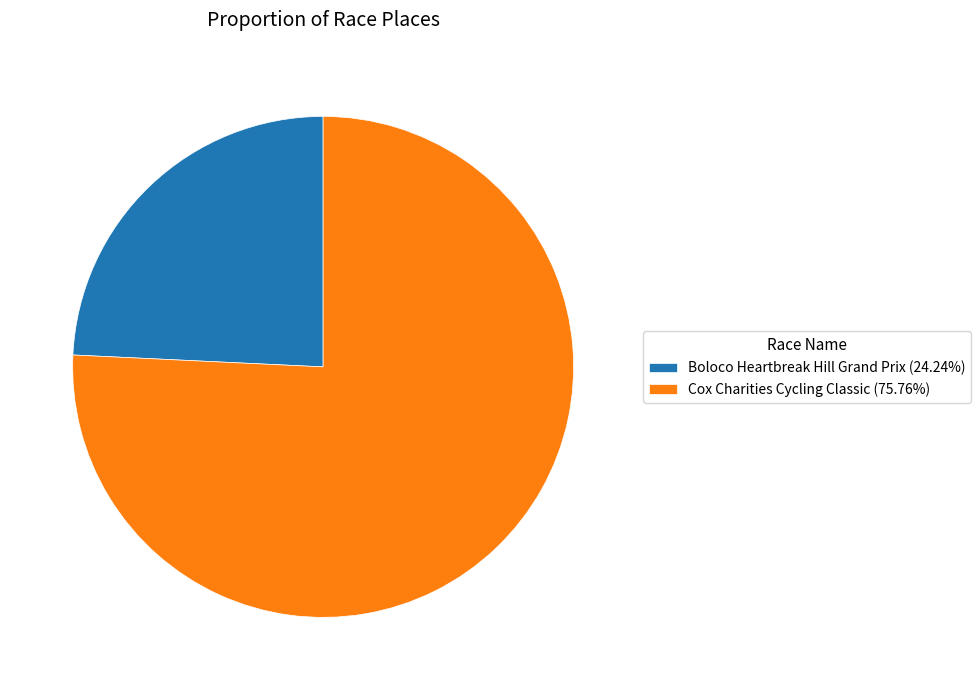

Which slice is the largest?

Cox Charities Cycling Classic